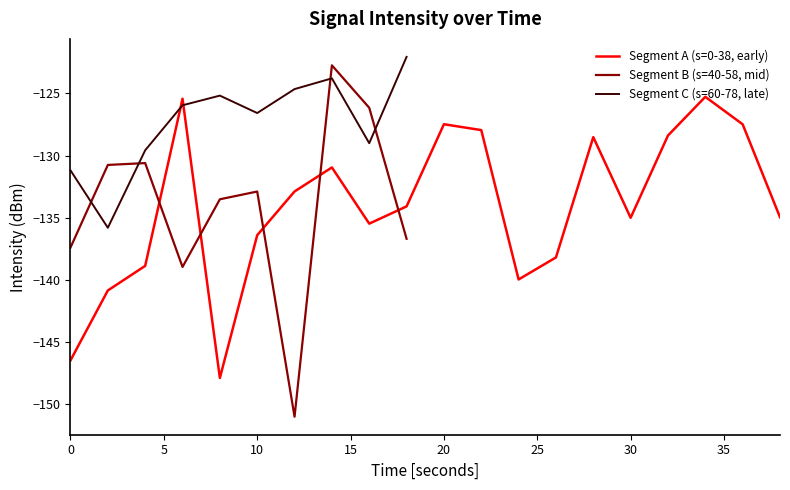

Is it true that Segment C (s=60-78, late) equals -131.2 at 0?

True